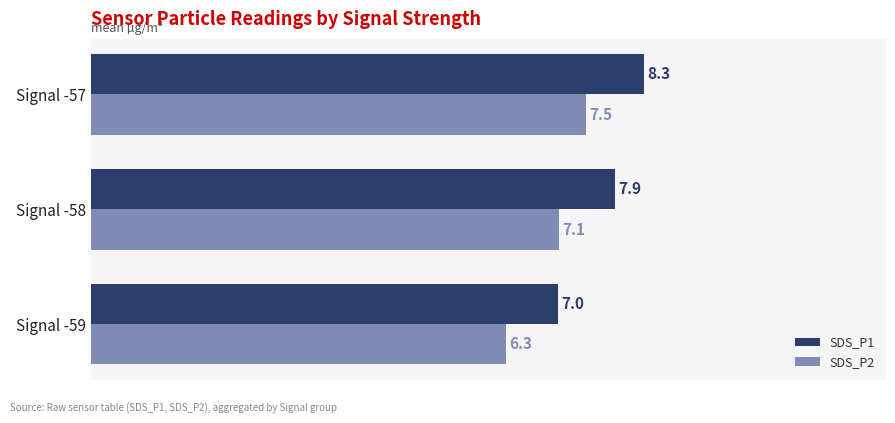

How many data points does each series have?

3